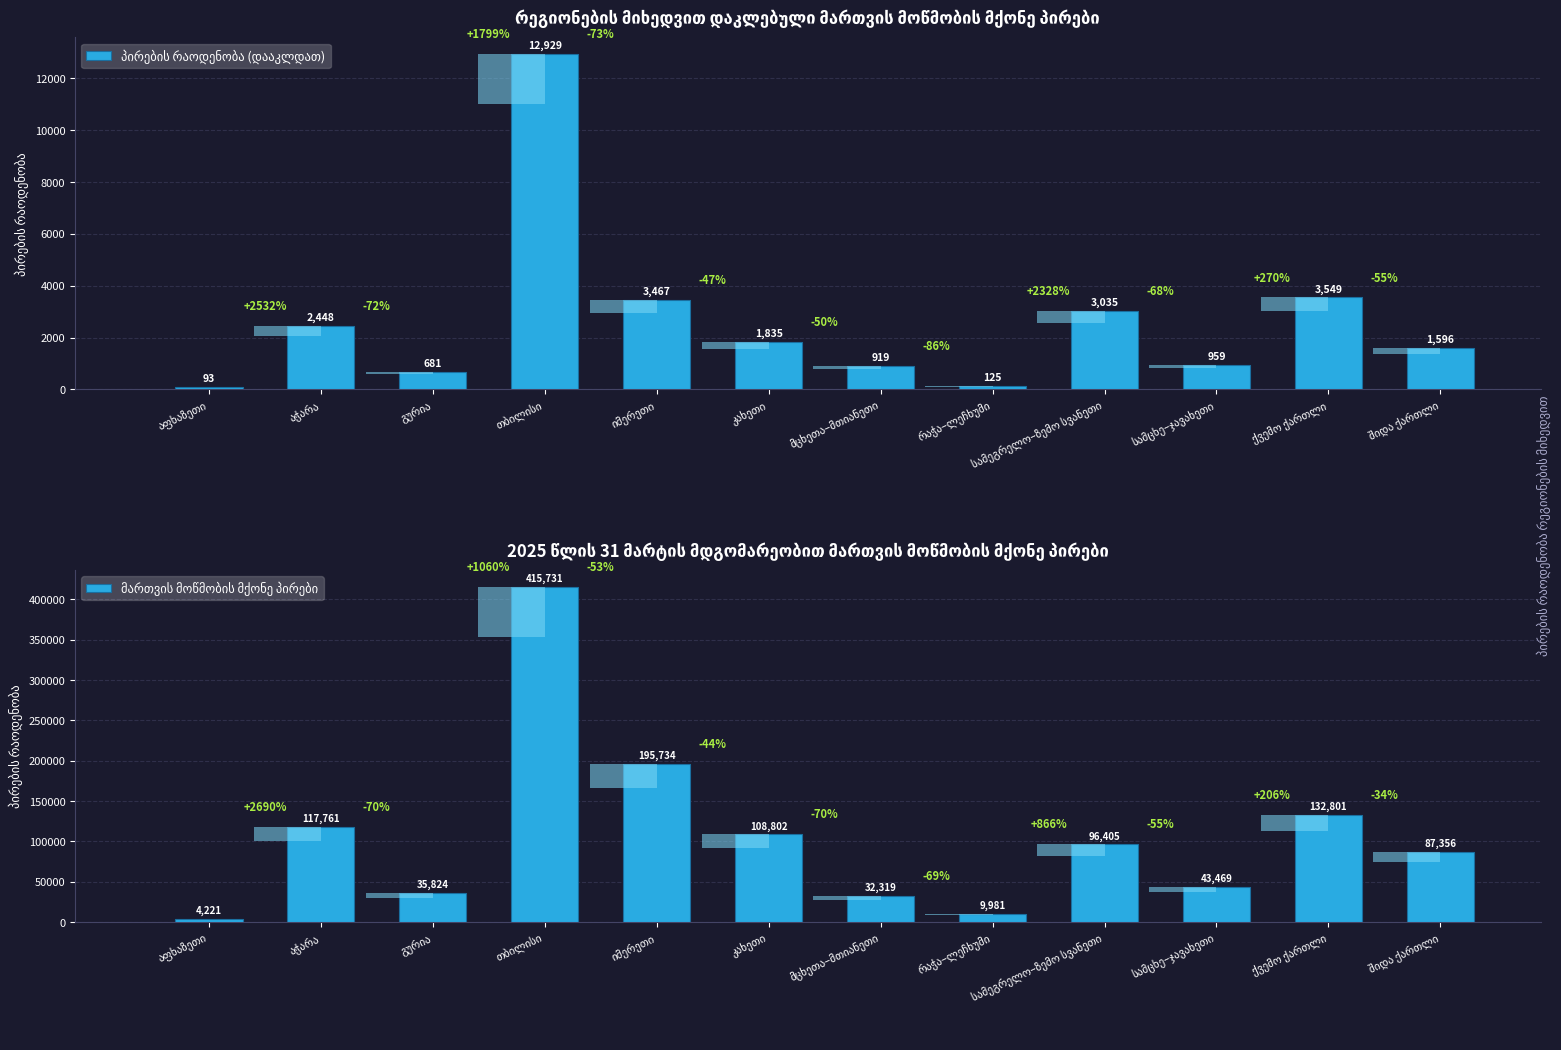

Which series changed the most between იმერეთი and სამეგრელო–ზემო სვანეთი?

მართვის მოწმობის მქონე პირები